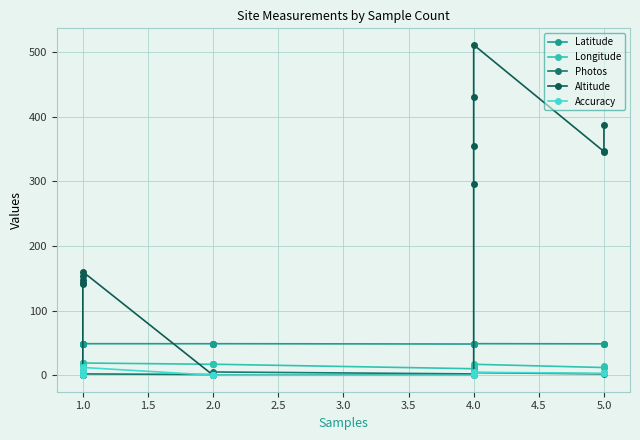

True or false: Accuracy and Latitude intersect in this chart.

False